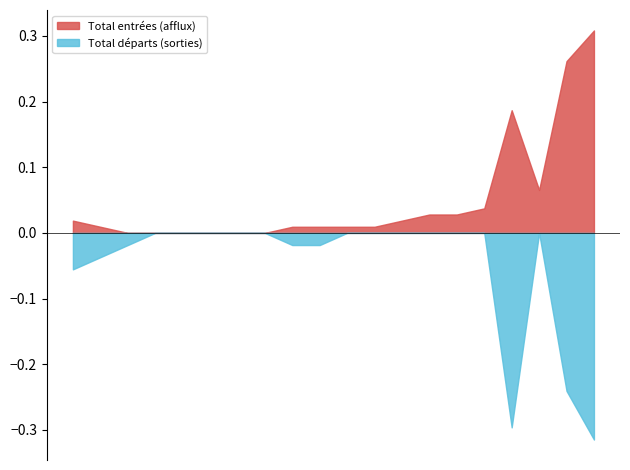

List the series in order of their overall mean, highest first.

Total entrées (afflux), Total départs (sorties)